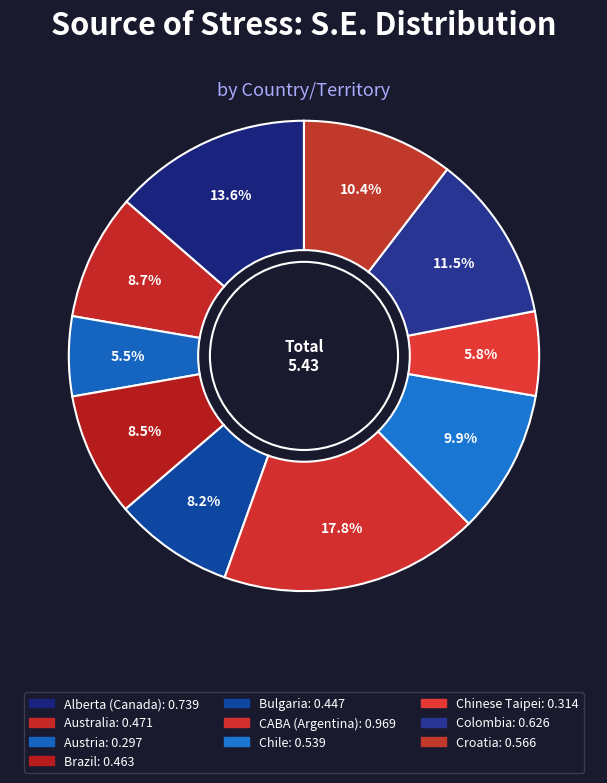

What is the largest slice in the pie chart?

CABA (Argentina)